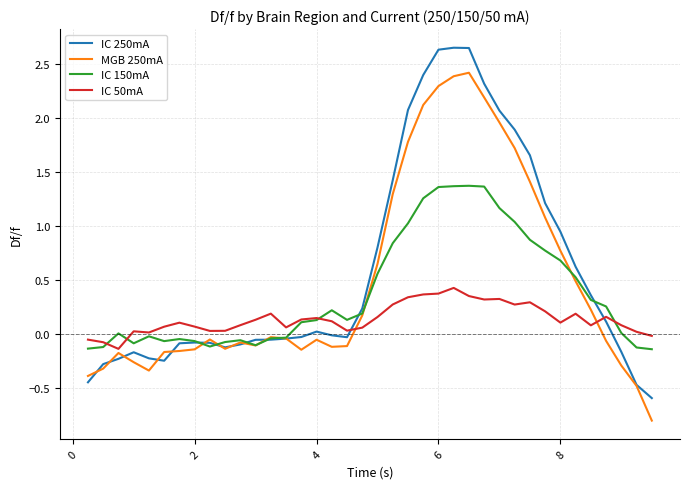

Rank the series by their average value, from highest to lowest.

IC 250mA, MGB 250mA, IC 150mA, IC 50mA